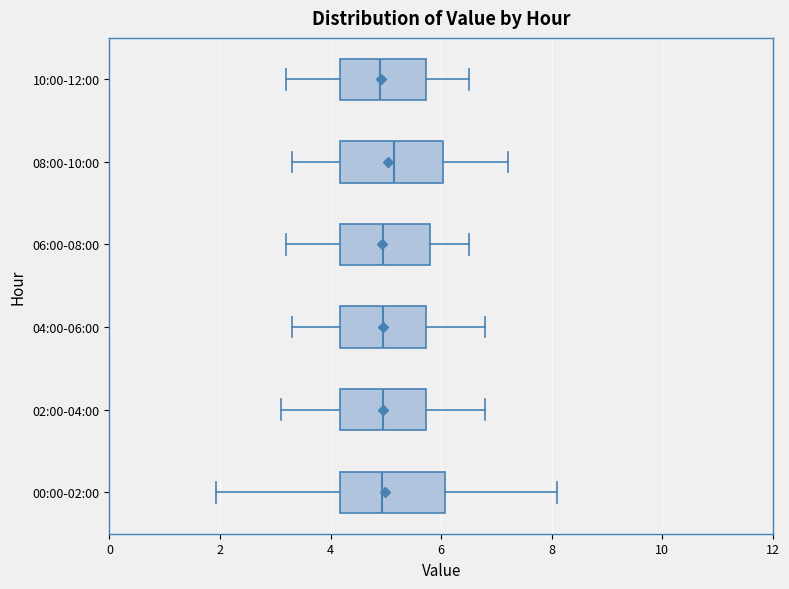

Reading bottom to top, read every box against the x-axis: the position of its median line, the range the box covers, and the ends of its whiskers. The values are not printed on the chart, so give them approximately, as read against the axis.

00:00-02:00: median 5.0, box 4.2 to 6.0, whiskers 2.0 to 8.2
02:00-04:00: median 5.0, box 4.2 to 5.8, whiskers 3.2 to 6.8
04:00-06:00: median 5.0, box 4.2 to 5.8, whiskers 3.4 to 6.8
06:00-08:00: median 5.0, box 4.2 to 5.8, whiskers 3.2 to 6.6
08:00-10:00: median 5.2, box 4.2 to 6.0, whiskers 3.4 to 7.2
10:00-12:00: median 5.0, box 4.2 to 5.8, whiskers 3.2 to 6.6